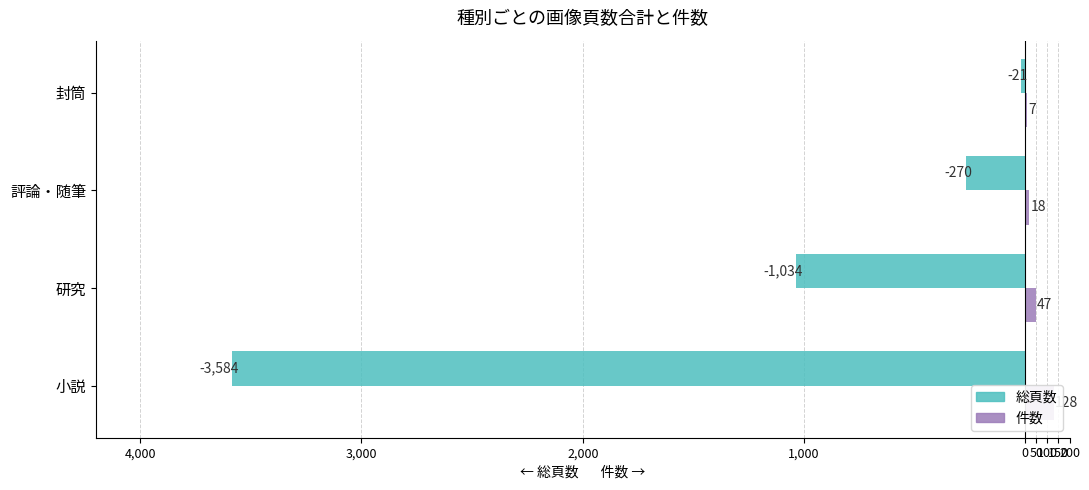

Which series has the widest spread of values?

総頁数（負値）